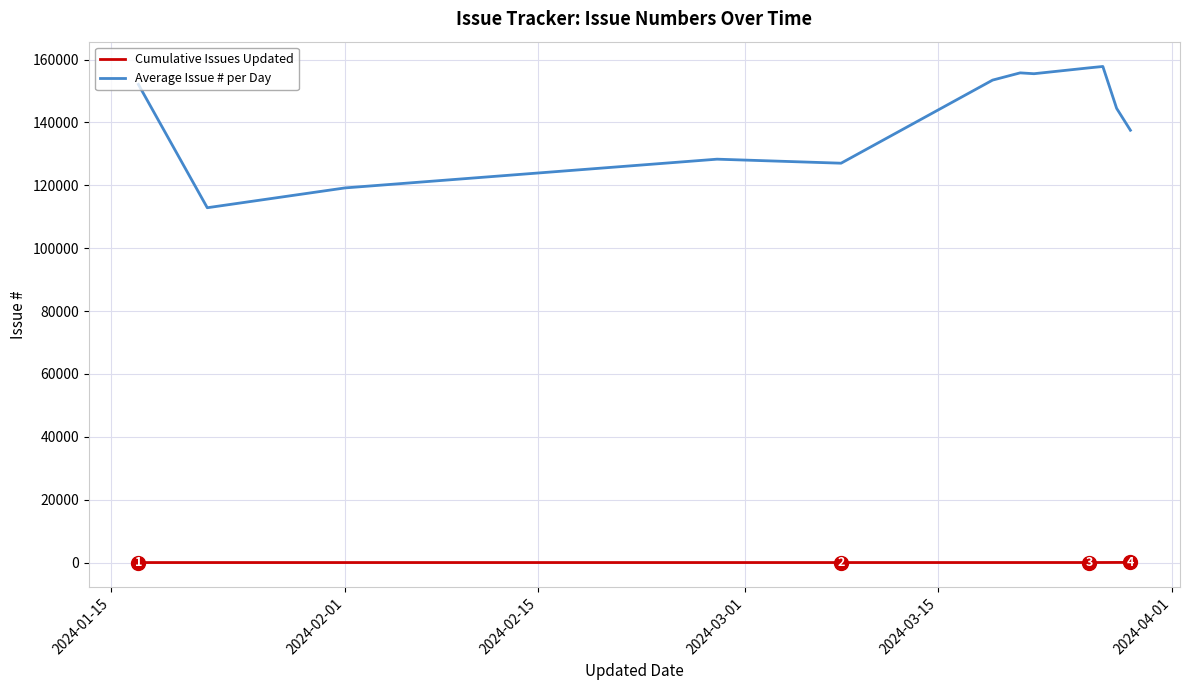

Which series has the largest range (max minus min)?

Average Issue # per Day